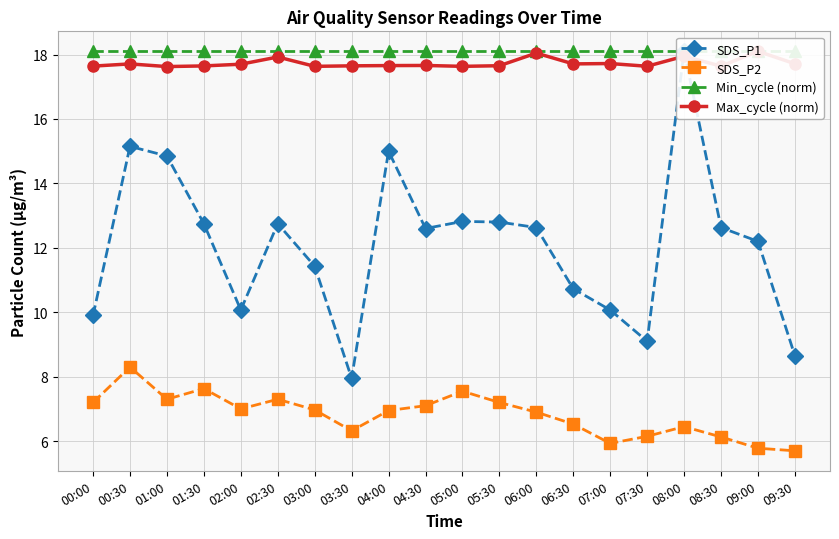

List the series in order of their peak value, lowest first.

SDS_P2, SDS_P1, Min_cycle (norm), Max_cycle (norm)